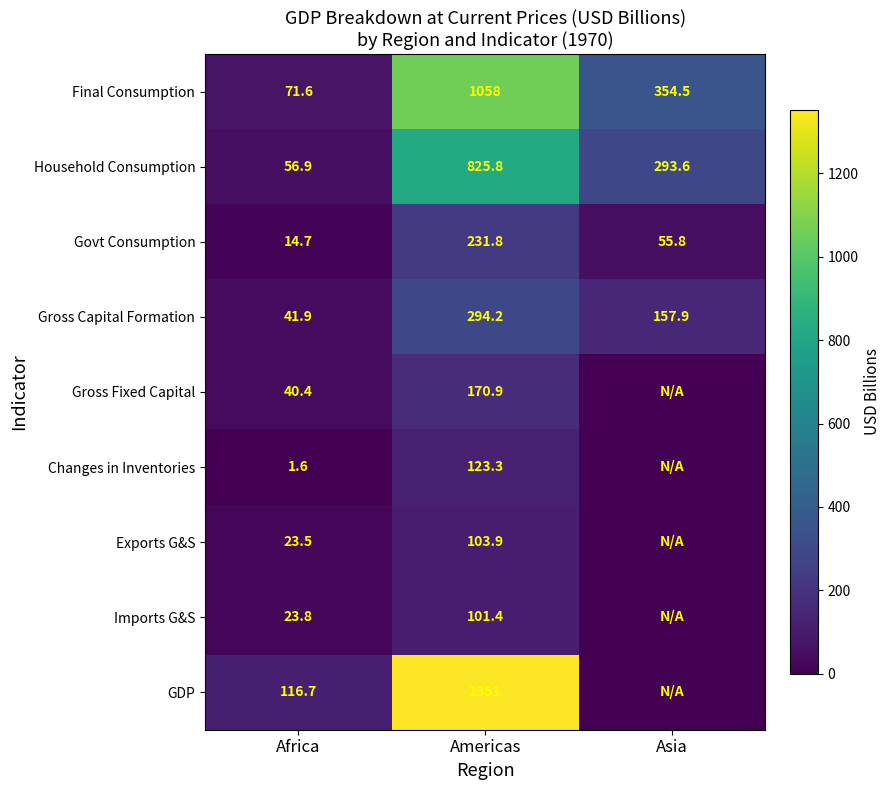

What is the total value across all series at Africa?

391.1